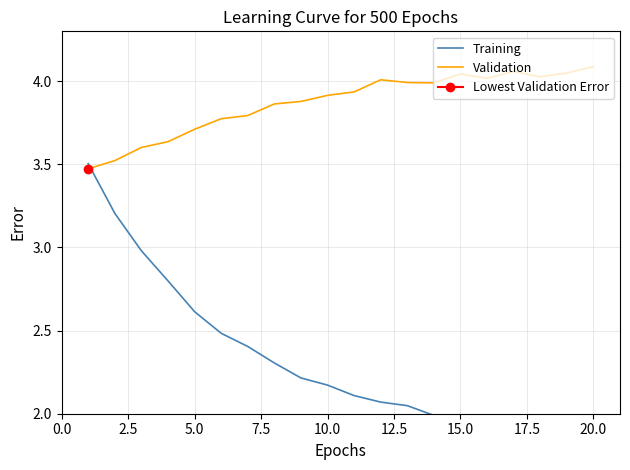

List the series in order of their overall mean, highest first.

Validation, Training